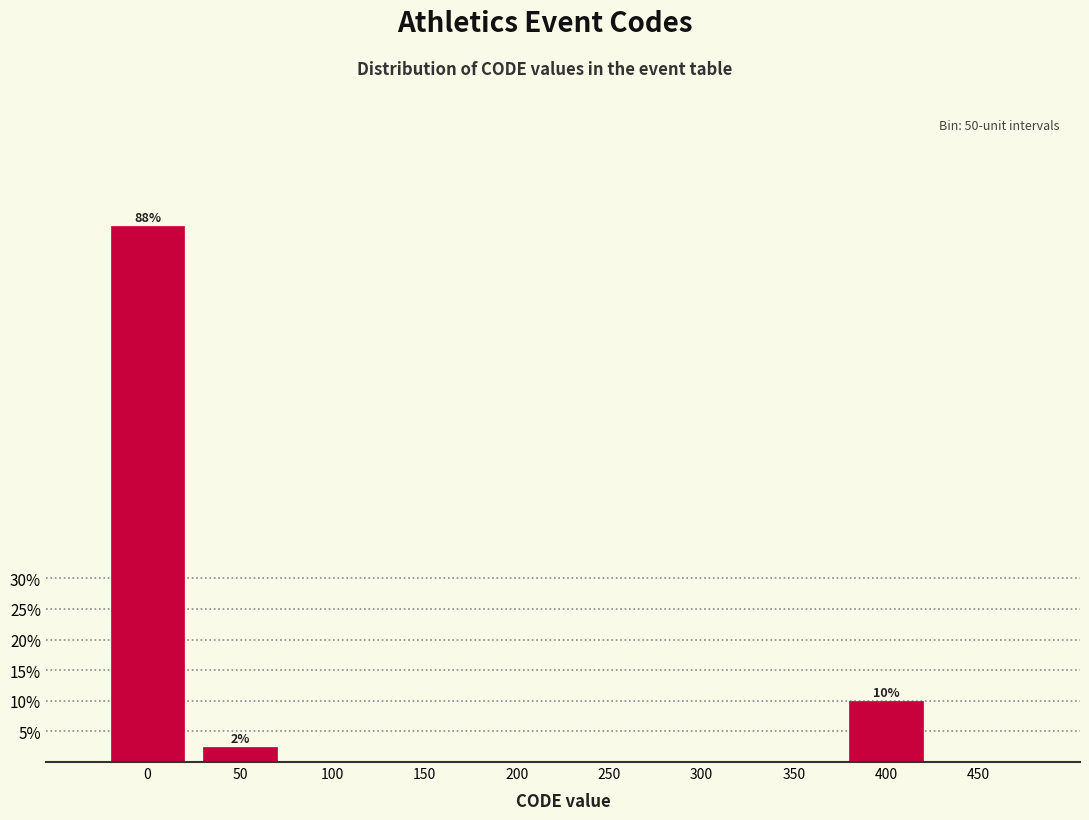

Reading left to right, list all the values displayed in this chart.

0=87.5	50=2.5	100=0.0	150=0.0	200=0.0	250=0.0	300=0.0	350=0.0	400=10.0	450=0.0